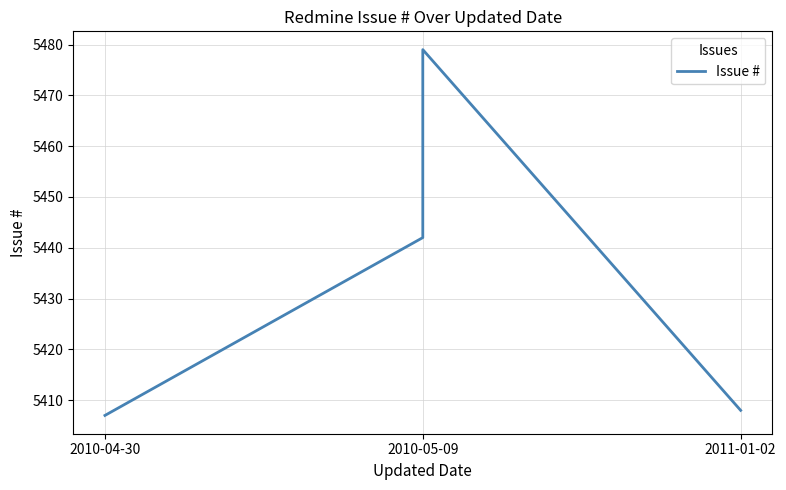

What position from the left is 2011-01-02?

3